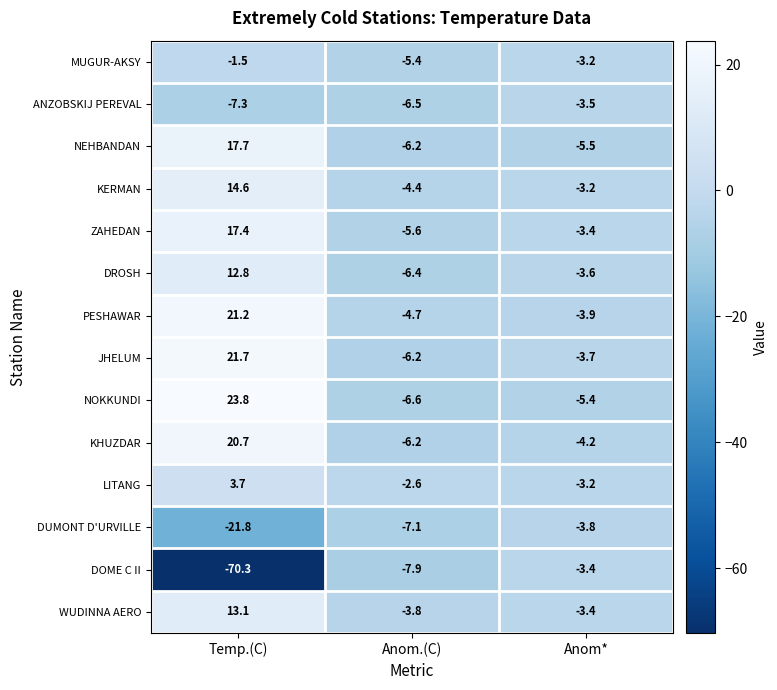

Is it true that MUGUR-AKSY equals -3.2 at Anom*?

True